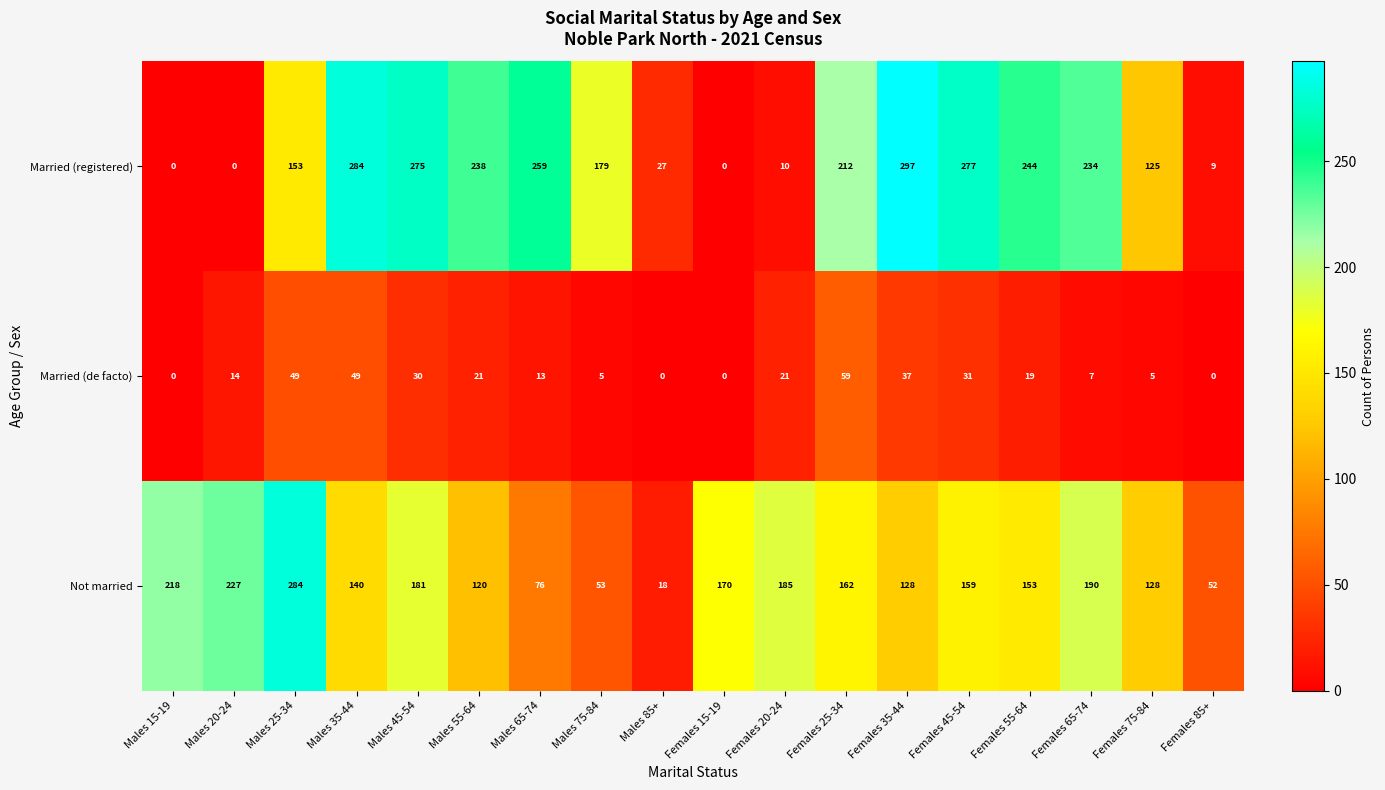

At how many categories does at least one series exceed 123?

16